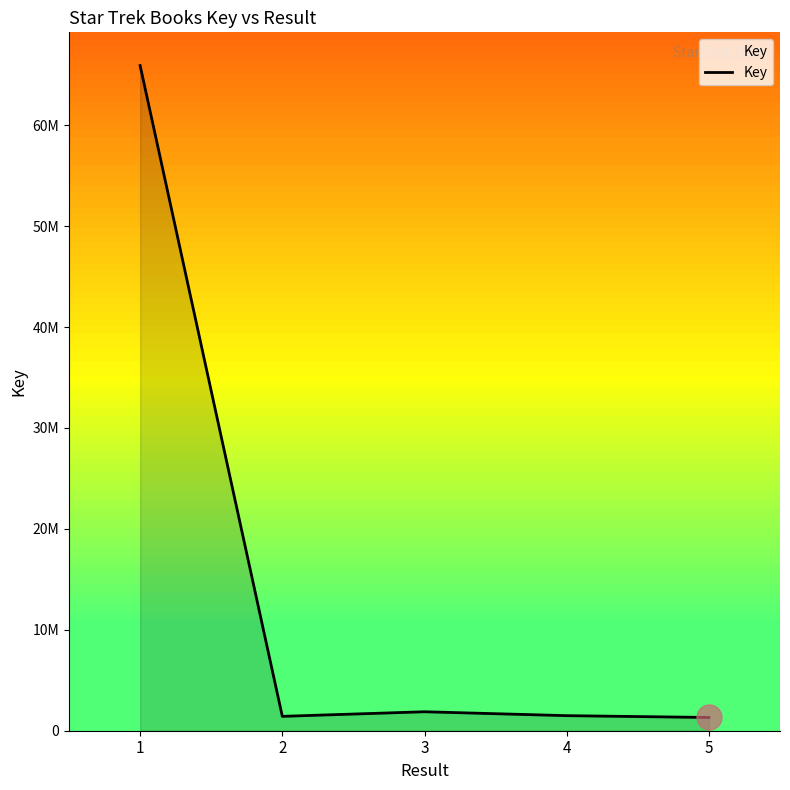

Reading right to left, transcribe all the data shown in this chart.

5=1313259	4=1492579	3=1879015	2=1424875	1=65911322